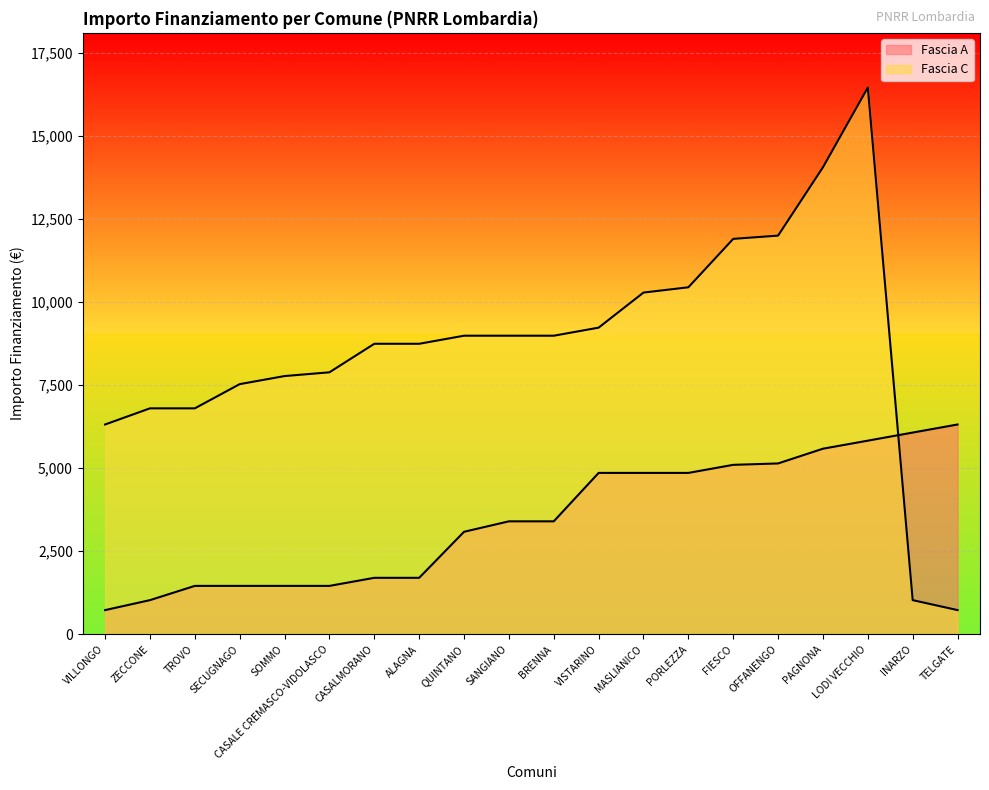

True or false: Fascia C has more than 2 points higher than both neighbors.

False